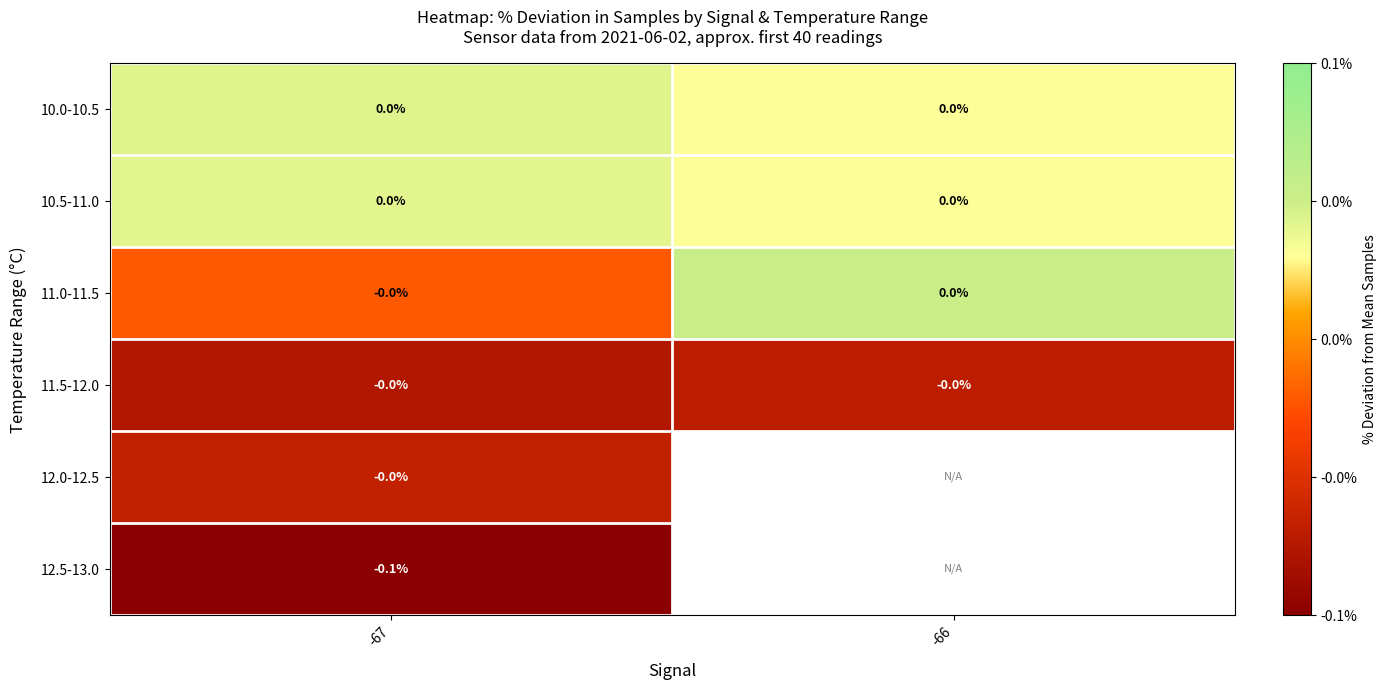

How many values in 12.5-13.0 are below zero?

1